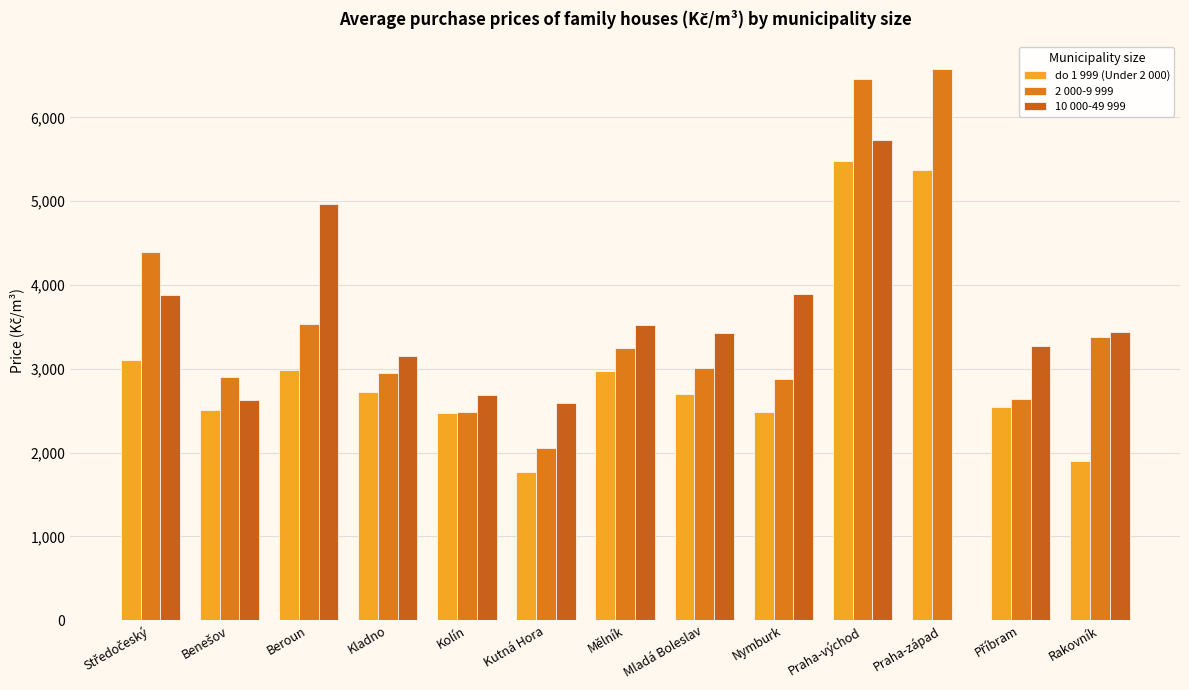

How many categories are shown in the chart?

13